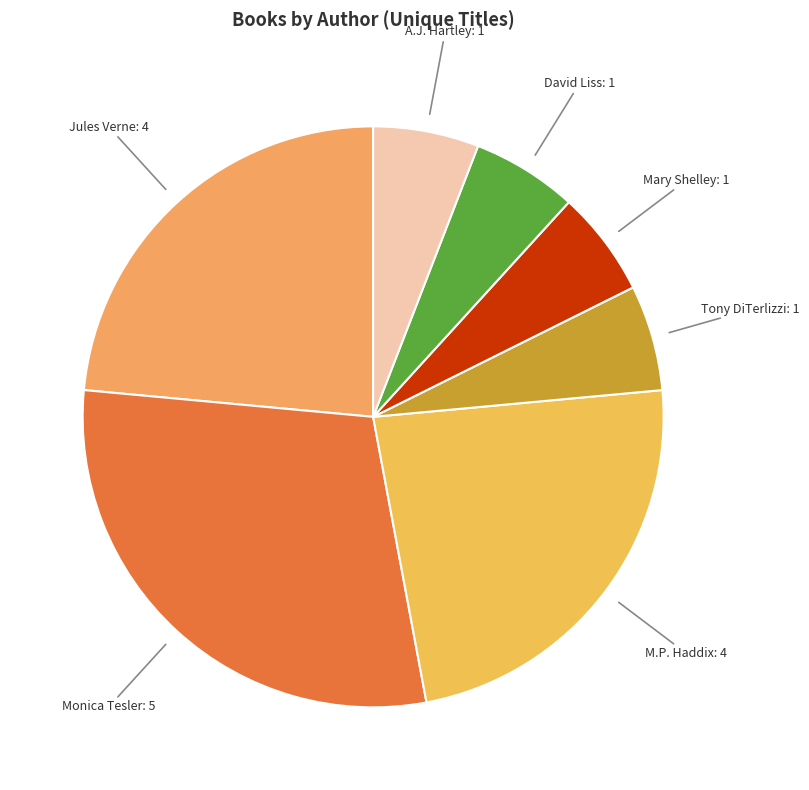

Count the number of slices in the pie.

7